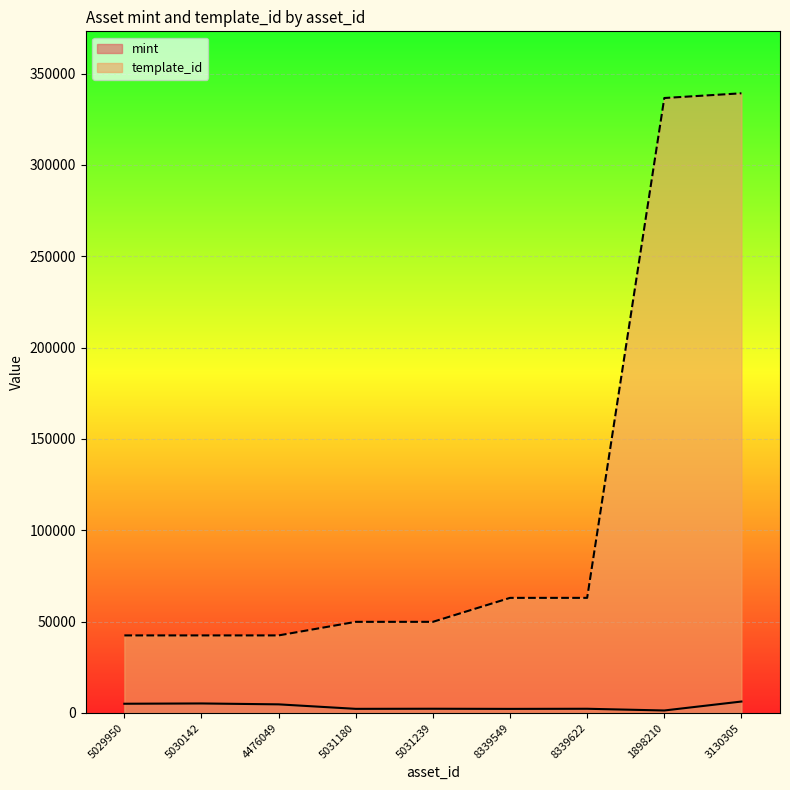

How many interior local peaks does the mint series have?

3